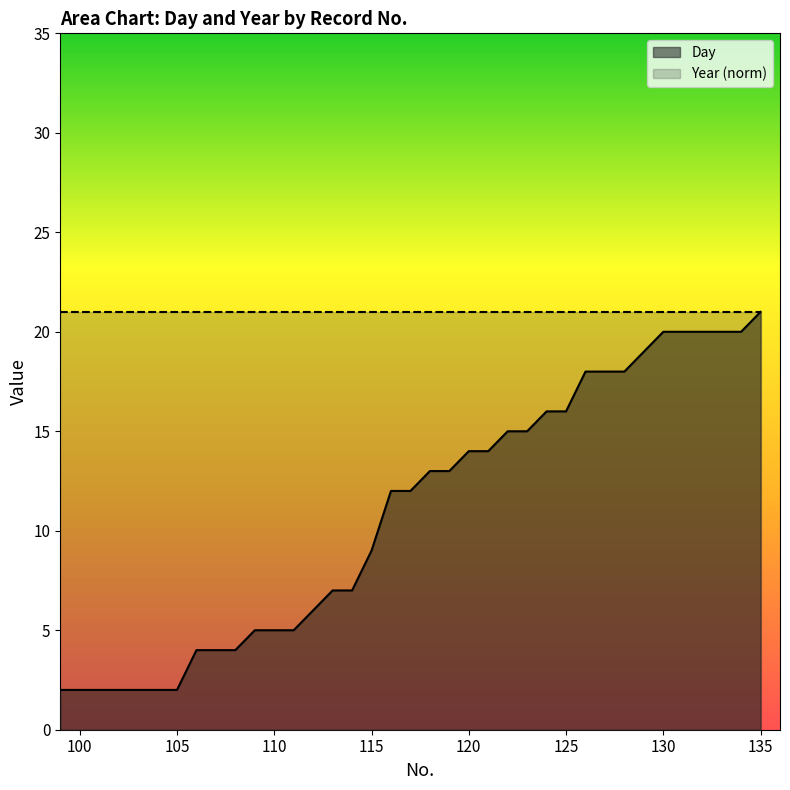

Which series has the largest range (max minus min)?

Day